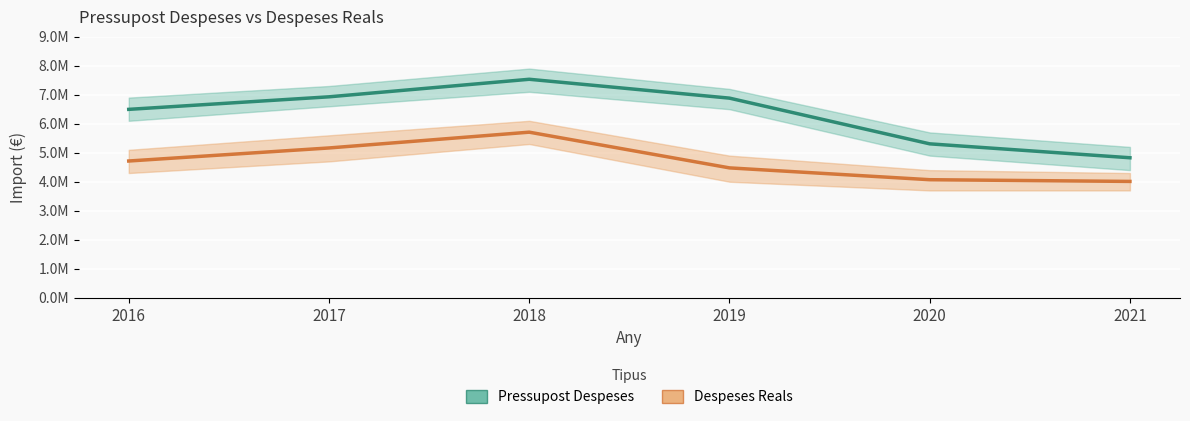

What is the smallest value displayed?

4010757.6